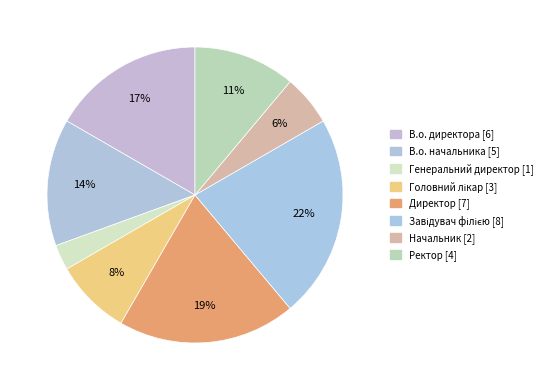

What is the smallest slice in the pie chart?

Генеральний директор